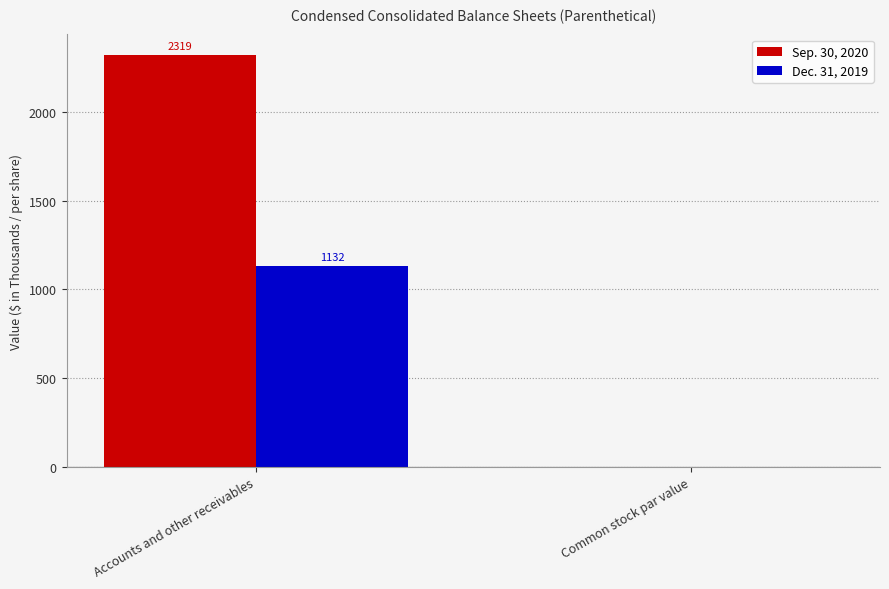

The value of Dec. 31, 2019 at Accounts and other receivables is 1865.8. True or false?

False